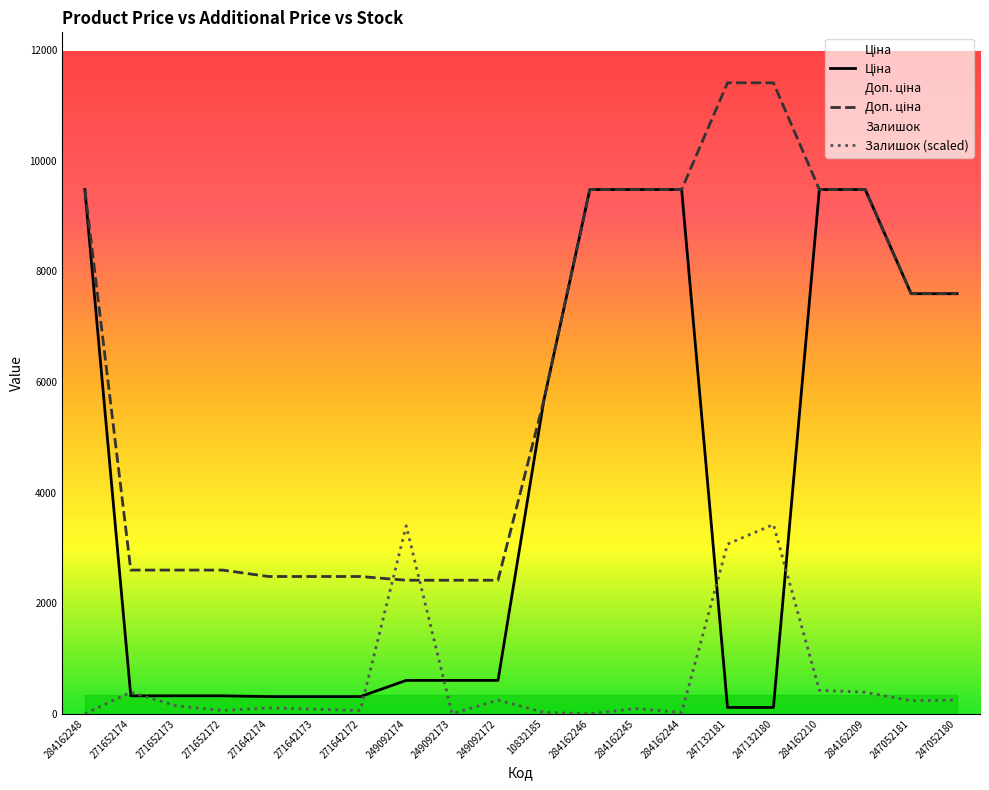

True or false: Ціна and Залишок (scaled) cross at least once.

True